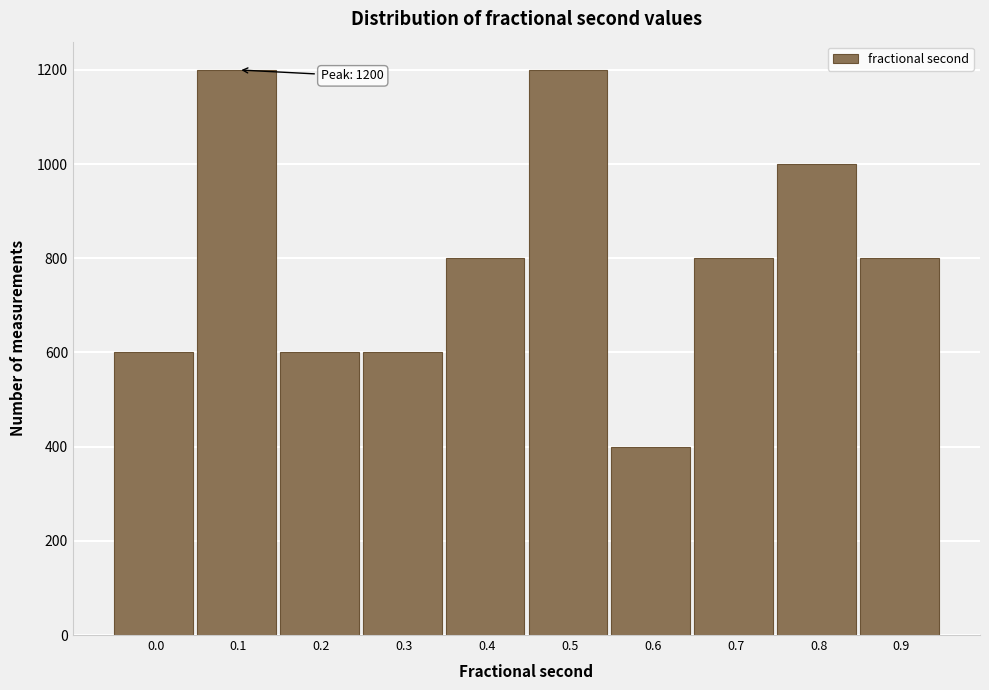

Reading right to left, list all the values displayed in this chart.

0.9=800	0.8=1000	0.7=800	0.6=400	0.5=1200	0.4=800	0.3=600	0.2=600	0.1=1200	0.0=600